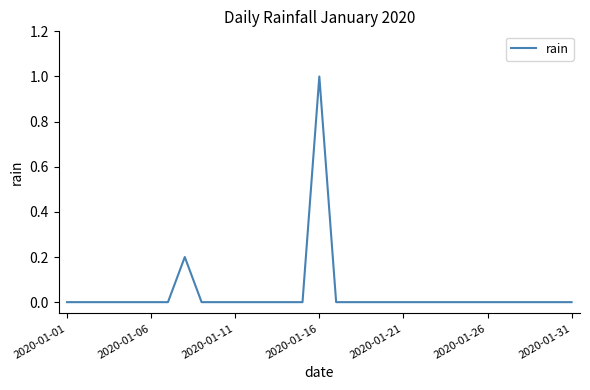

Does the chart display data point markers on the line(s)?

No